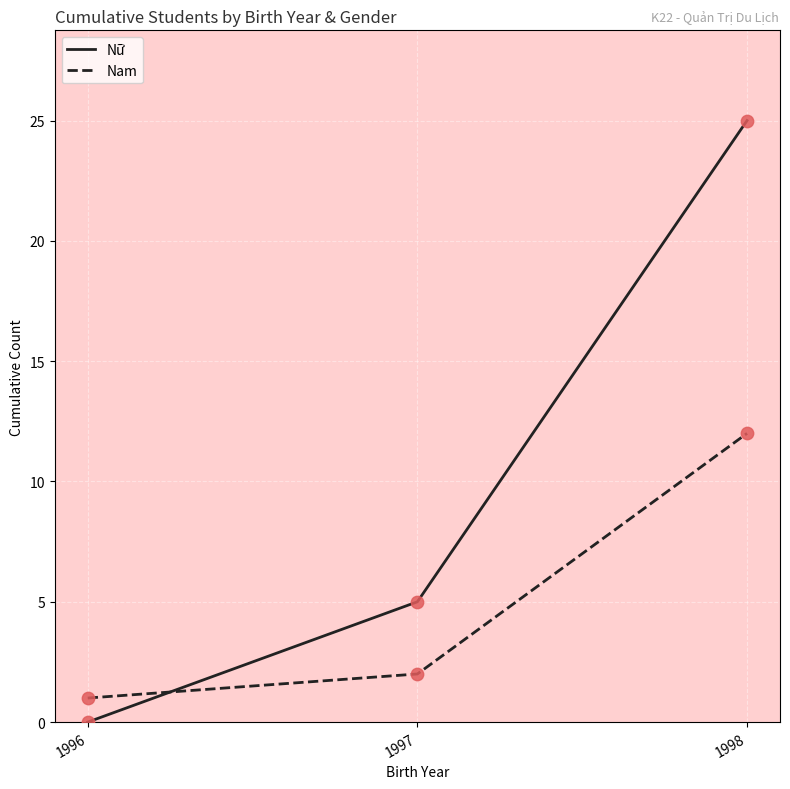

What is the total value across all series at 1996?

1